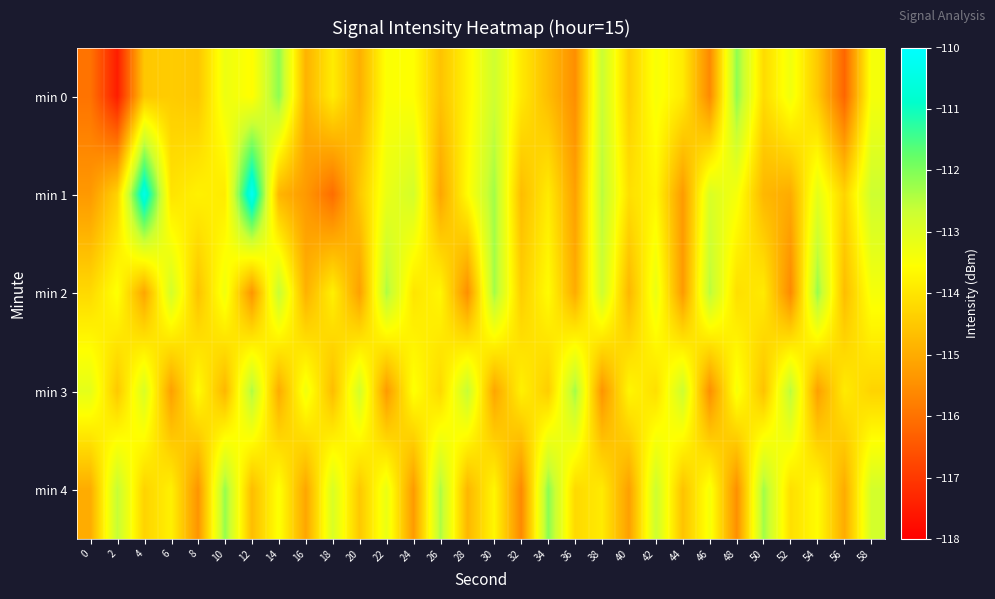

Rank the series by their maximum value, from highest to lowest.

min 1, min 4, min 0, min 2, min 3